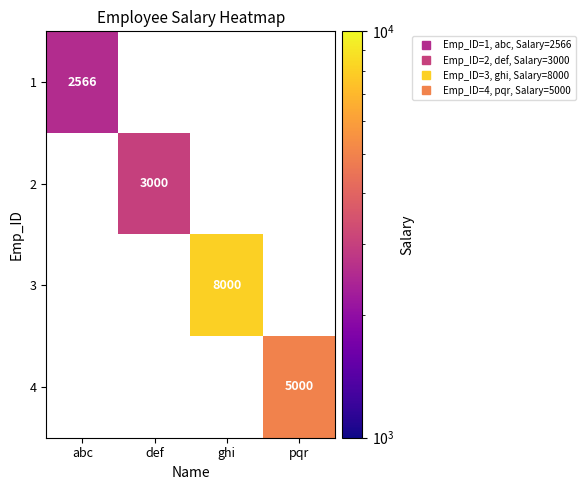

Rank the series at abc from lowest to highest value.

1, 2, 3, 4